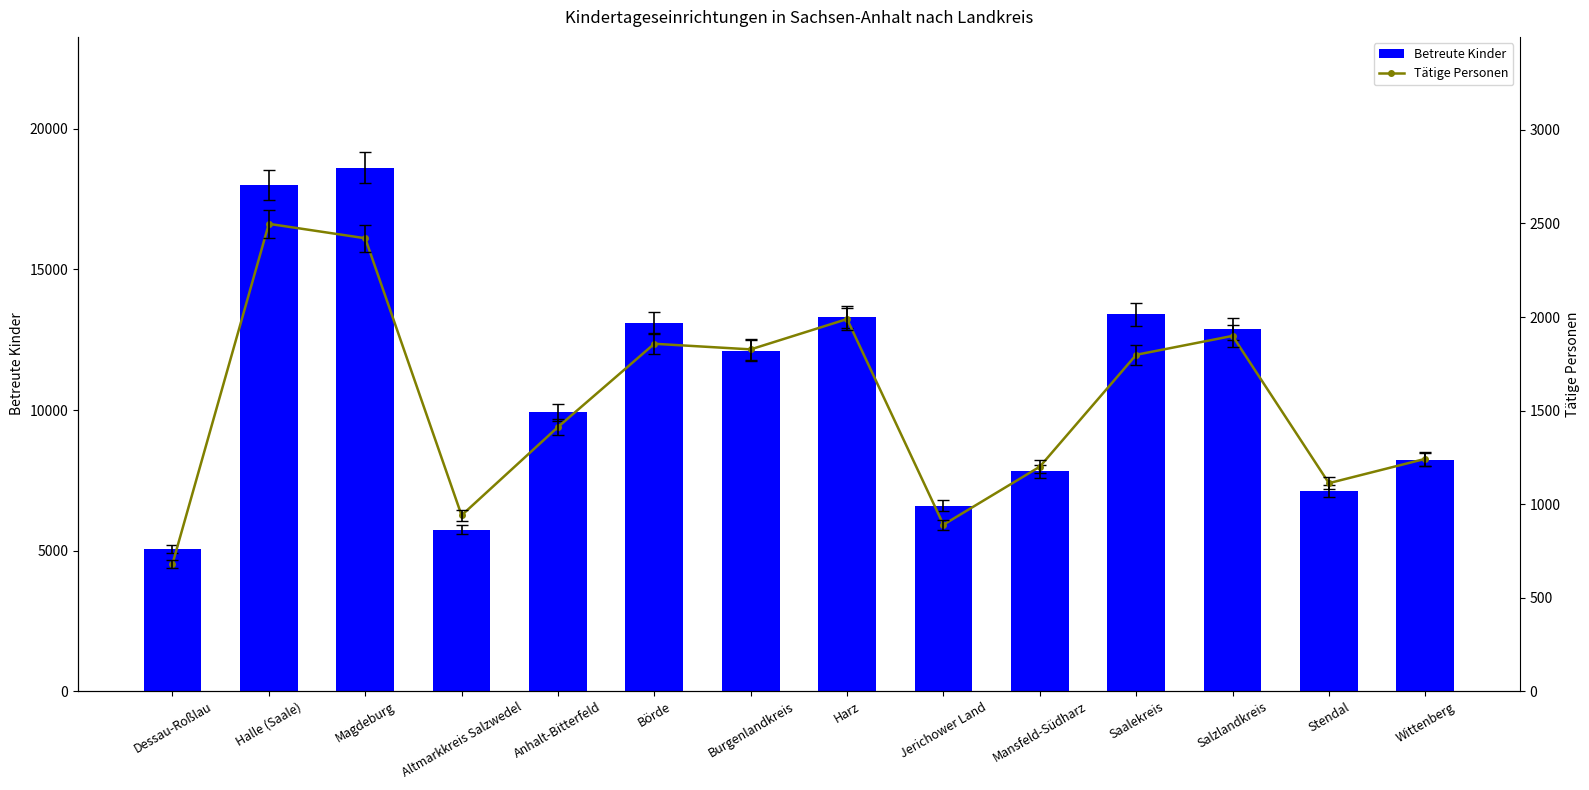

Reading left to right, extract all data points from this chart.

Betreute Kinder: Dessau-Roßlau=5052	Halle (Saale)=18009	Magdeburg=18618	Altmarkkreis Salzwedel=5749	Anhalt-Bitterfeld=9919	Börde=13109	Burgenlandkreis=12114	Harz=13305	Jerichower Land=6605	Mansfeld-Südharz=7818	Saalekreis=13399	Salzlandkreis=12879	Stendal=7105	Wittenberg=8240
Tätige Personen: Dessau-Roßlau=680	Halle (Saale)=2498	Magdeburg=2421	Altmarkkreis Salzwedel=940	Anhalt-Bitterfeld=1412	Börde=1857	Burgenlandkreis=1827	Harz=1989	Jerichower Land=890	Mansfeld-Südharz=1200	Saalekreis=1798	Salzlandkreis=1899	Stendal=1112	Wittenberg=1242